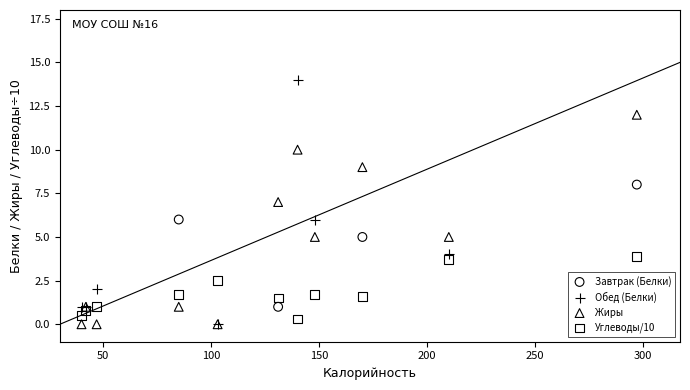

Which series contains the highest Y value?

Обед (Белки)